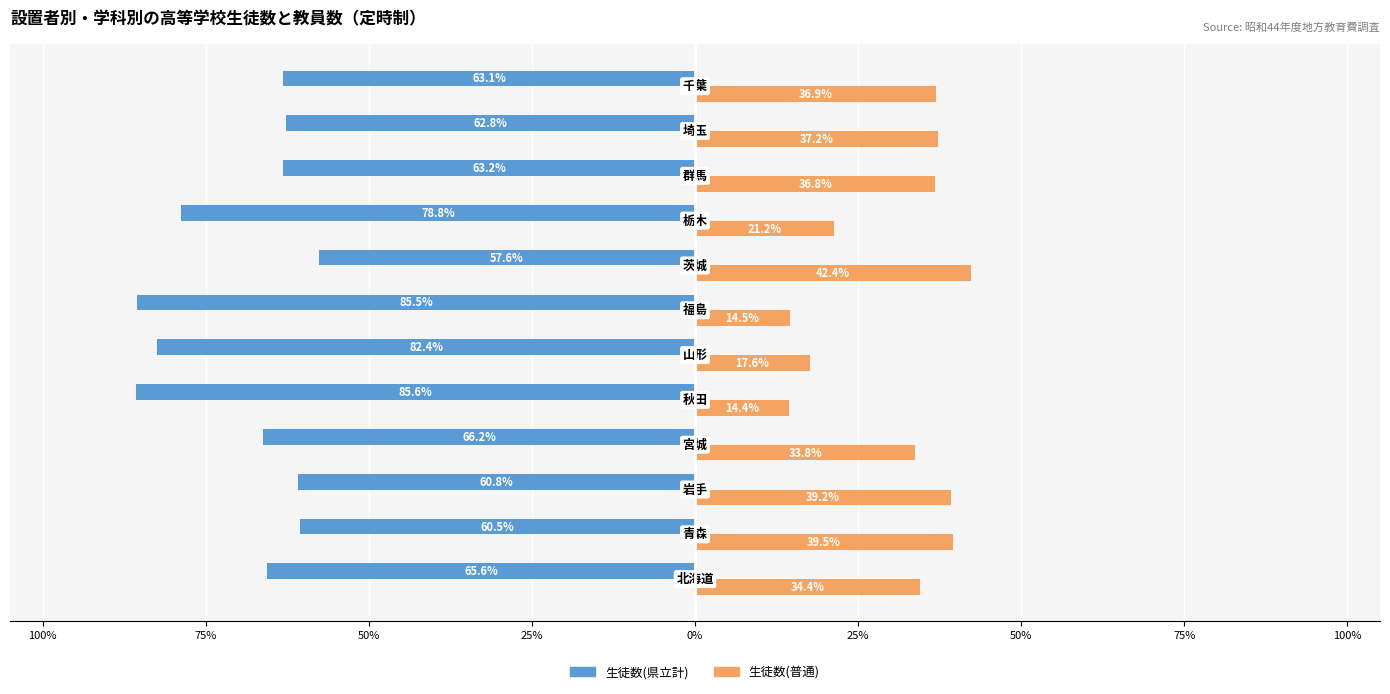

Reading left to right, list all the values displayed in this chart.

生徒数(県立計): -65.6	-60.5	-60.8	-66.2	-85.6	-82.4	-85.5	-57.6	-78.8	-63.2	-62.8	-63.1
生徒数(普通): 34.4	39.5	39.2	33.8	14.4	17.6	14.5	42.4	21.2	36.8	37.2	36.9